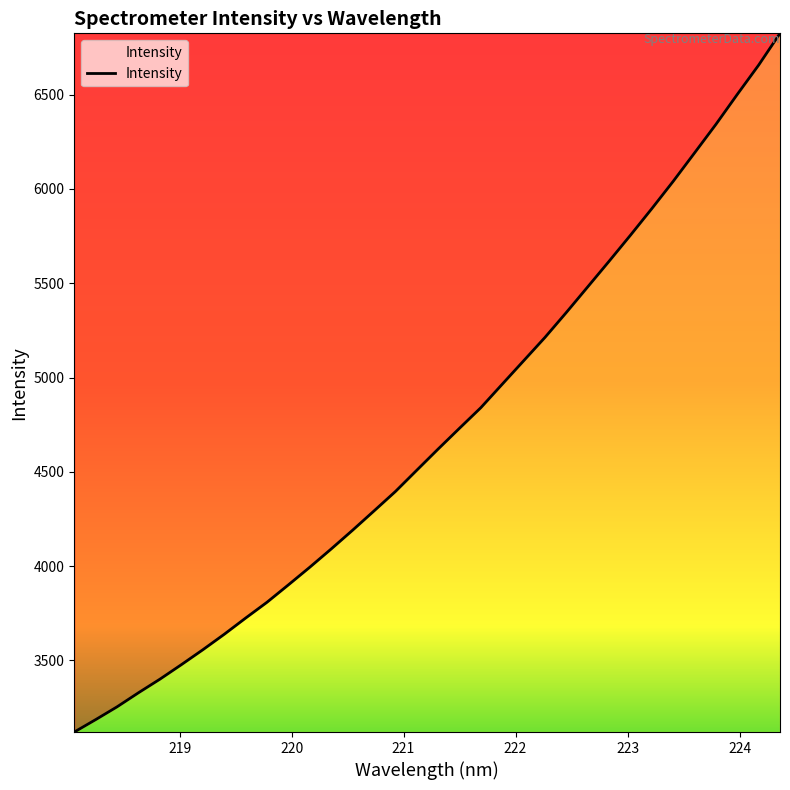

What is the maximum value shown in the chart?

6825.0